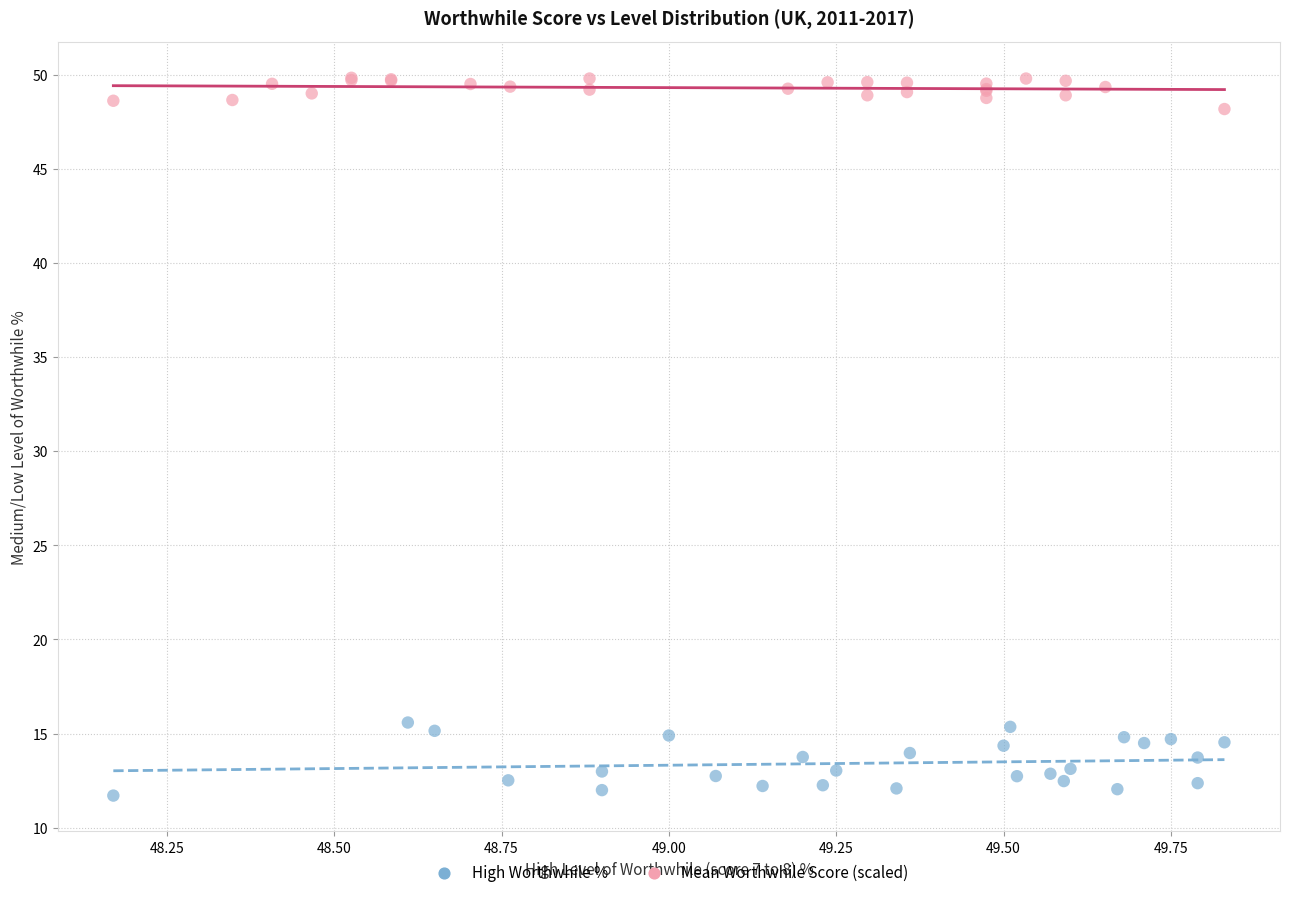

Which series contains the highest Y value?

Mean Worthwhile Score (scaled)